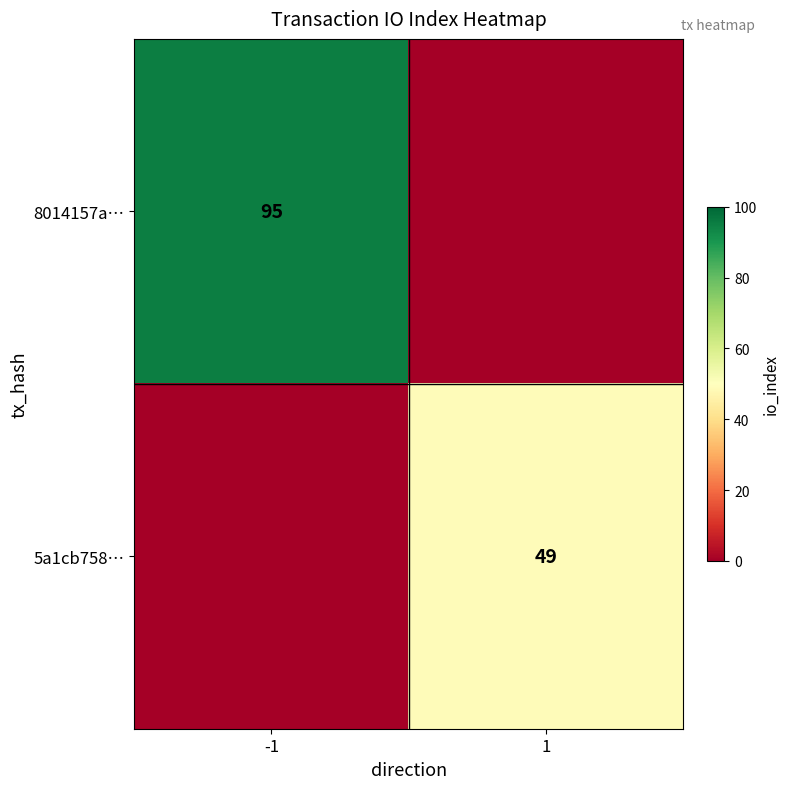

Is it true that 5a1cb758… equals 49 at 1?

True